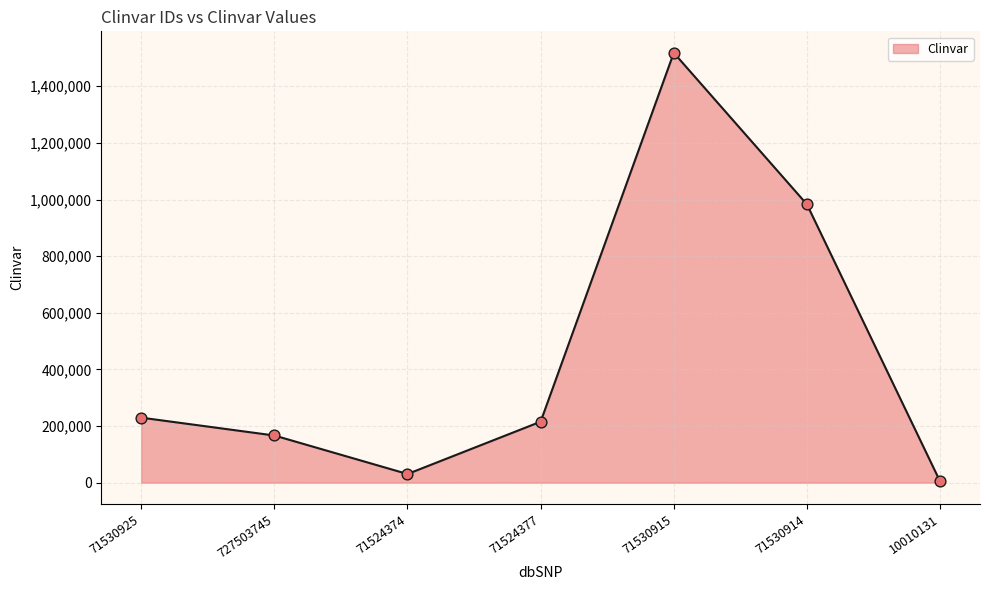

Which has a higher value, 10010131 or 71524377?

71524377